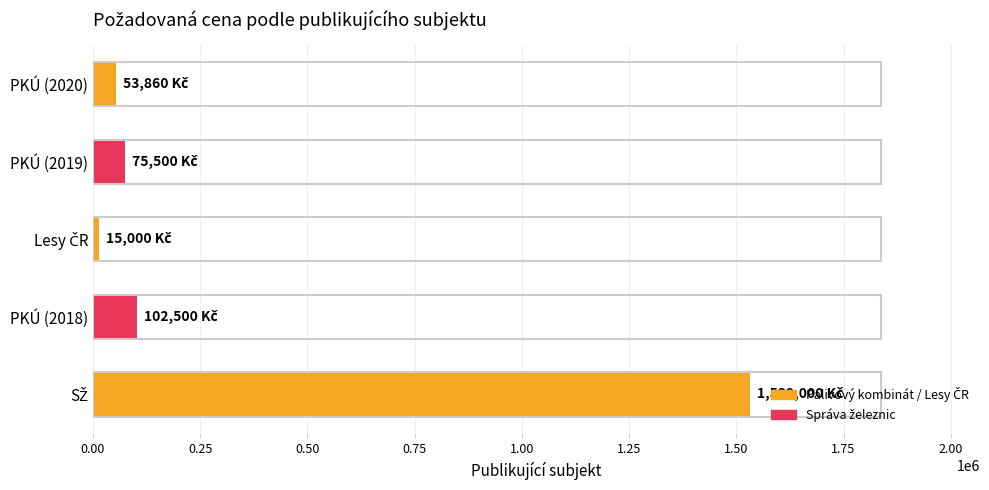

Reading top to bottom, extract all data points from this chart.

53860	75500	15000	102500	1532000